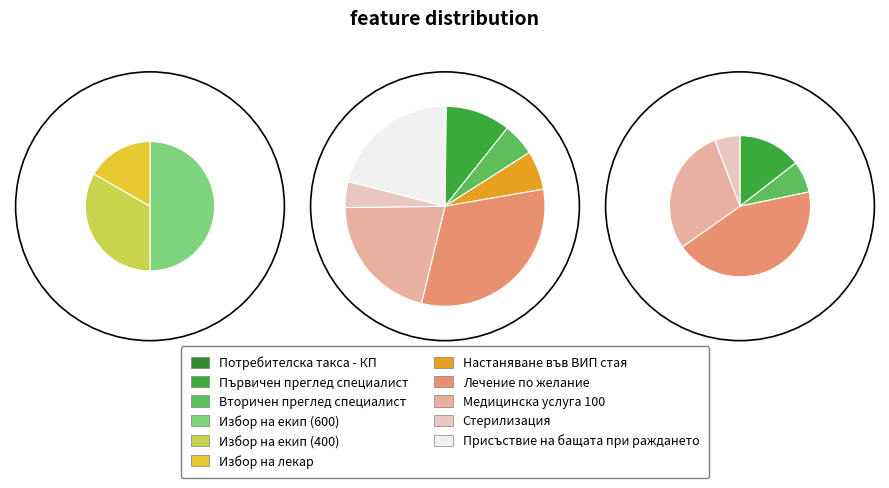

What percentage is NOT represented by Избор на екип (400)?

76.1%